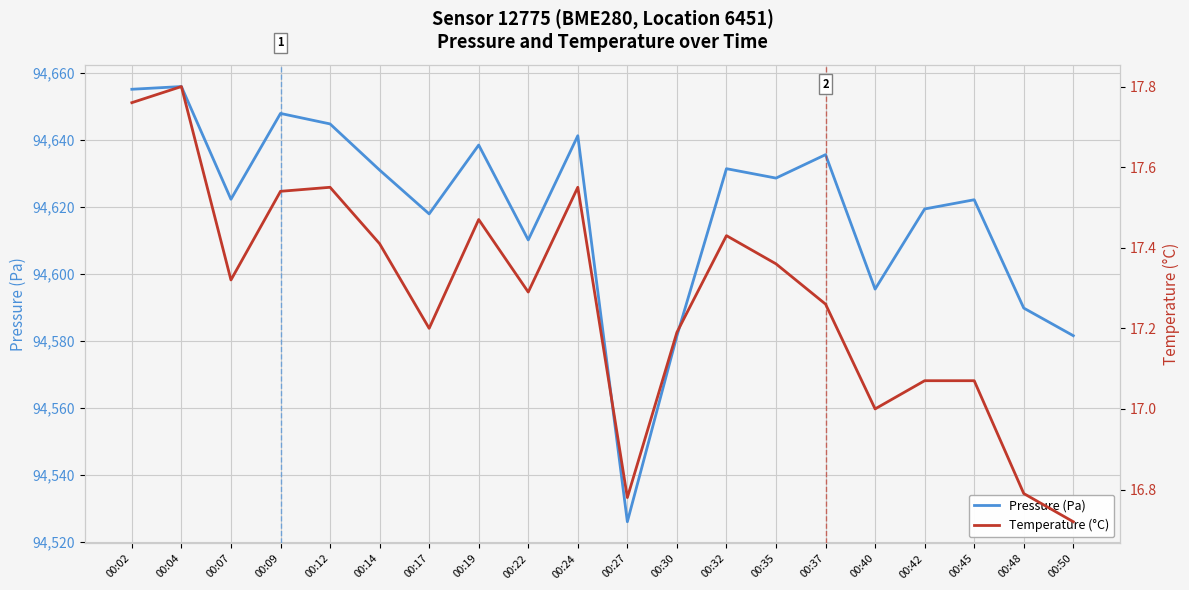

List the series in order of their peak value, lowest first.

Temperature (°C), Pressure (Pa)